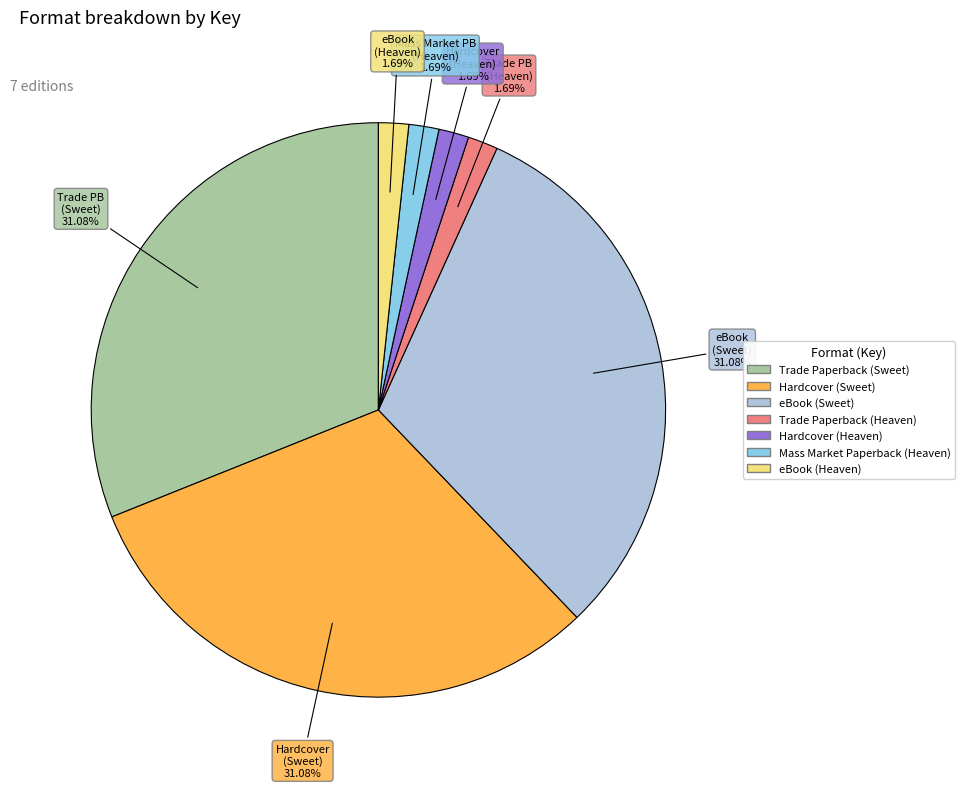

To the nearest percent, what portion does Mass Market Paperback (Heaven) represent?

2%